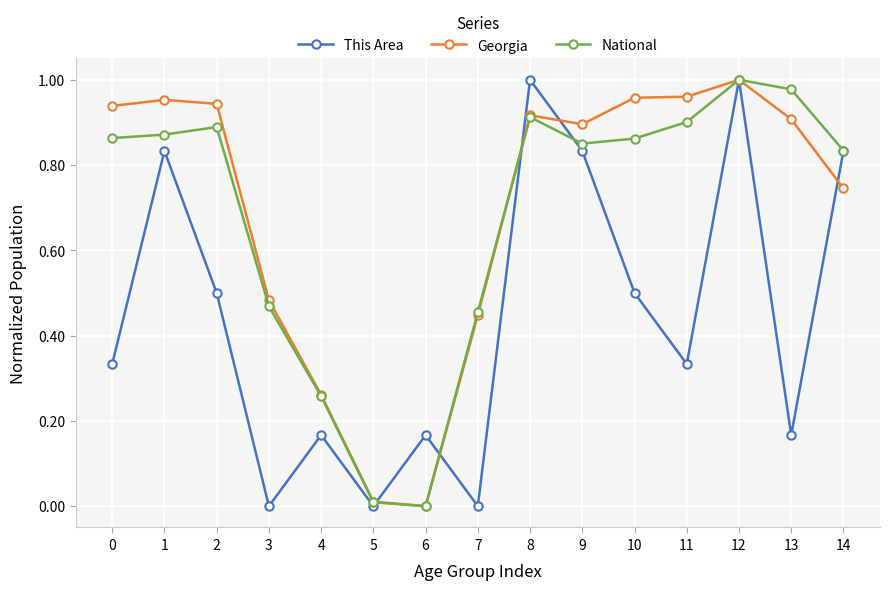

At 2, list the series in order from largest to smallest.

Georgia, National, This Area